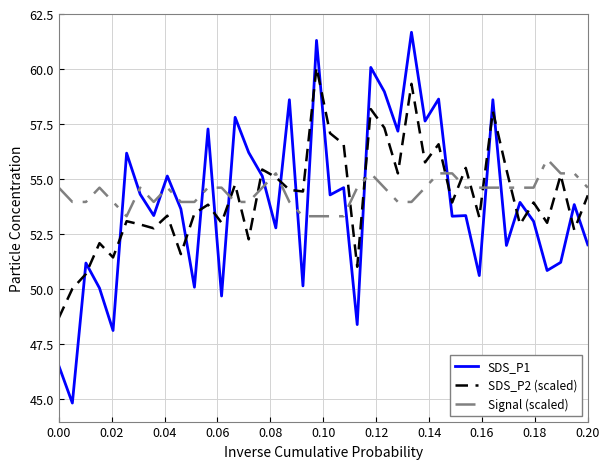

List the series in order of their peak value, highest first.

SDS_P1, SDS_P2 (scaled), Signal (scaled)